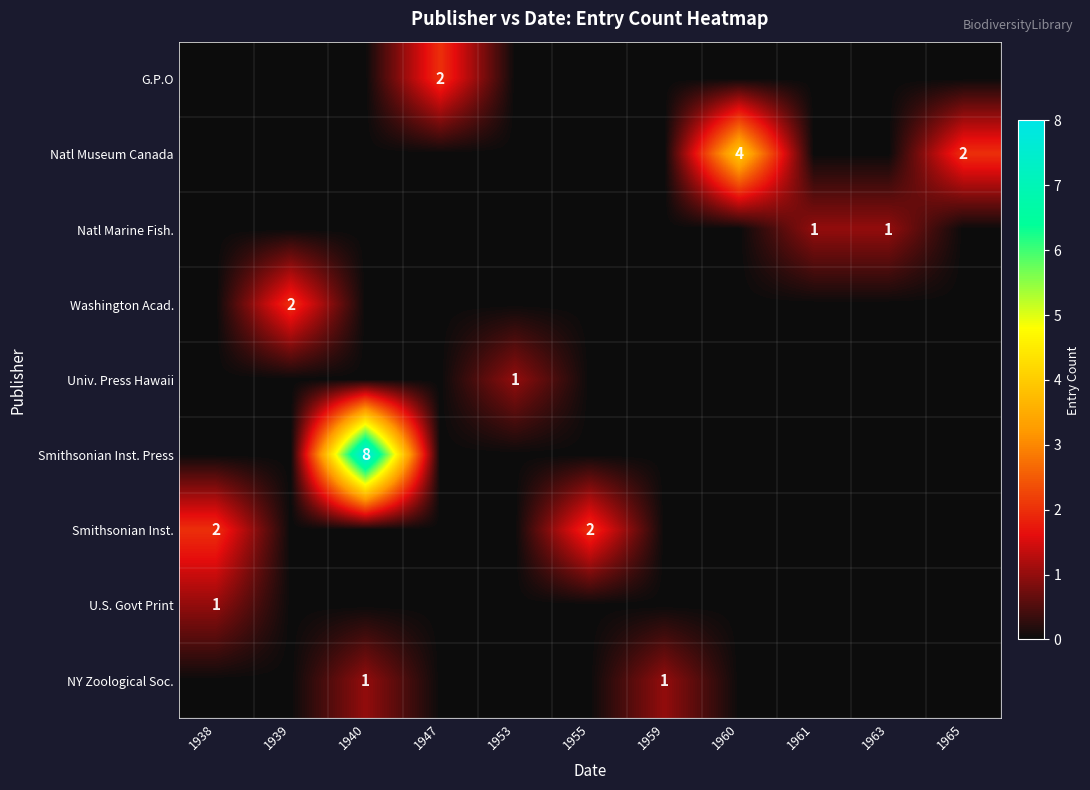

What is the maximum value shown in the chart?

8